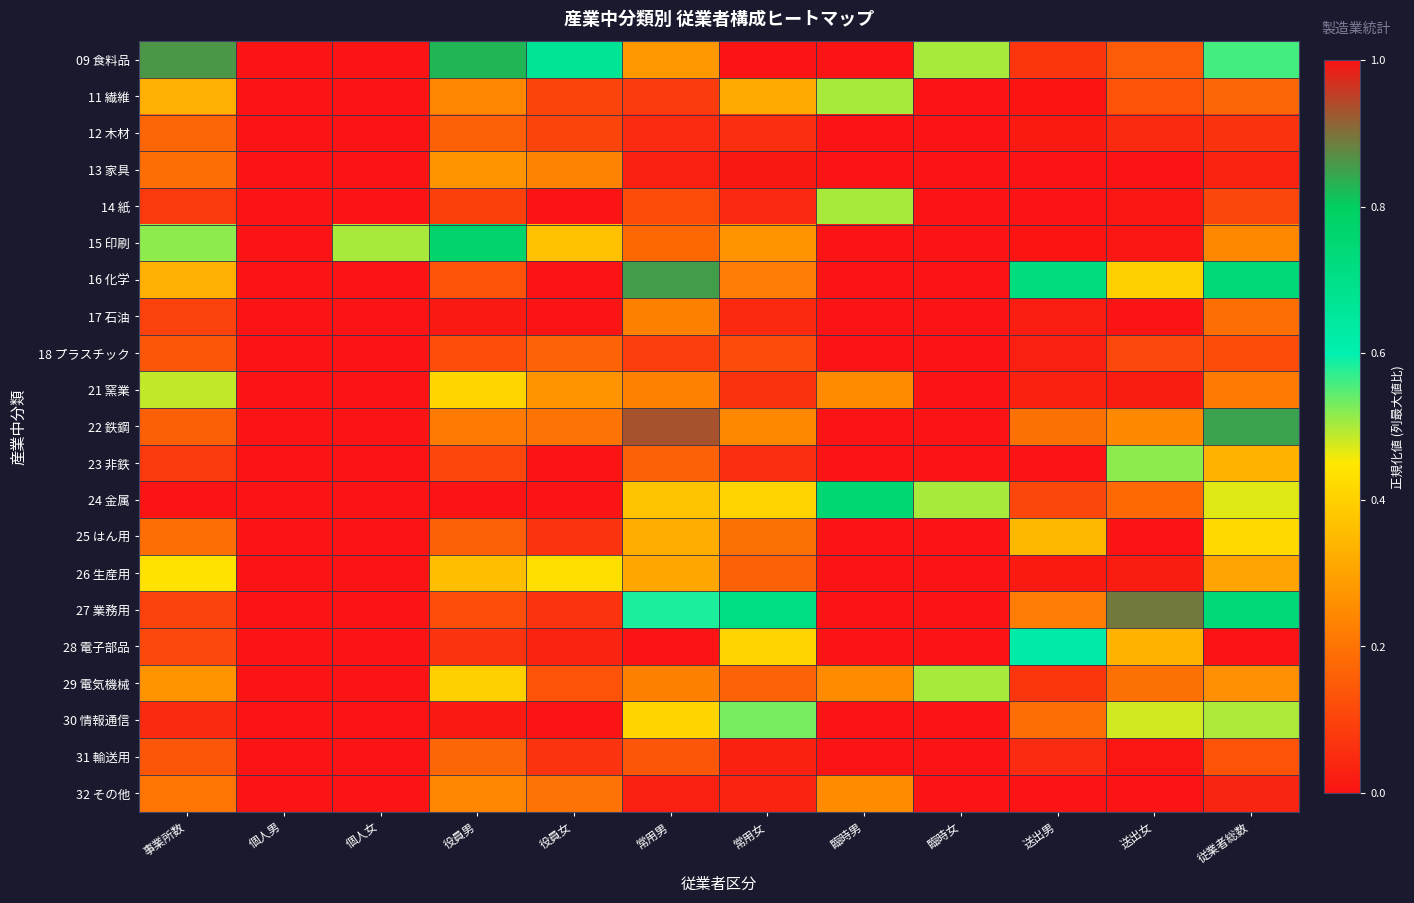

Between 送出女 and 臨時女, which is larger?

臨時女